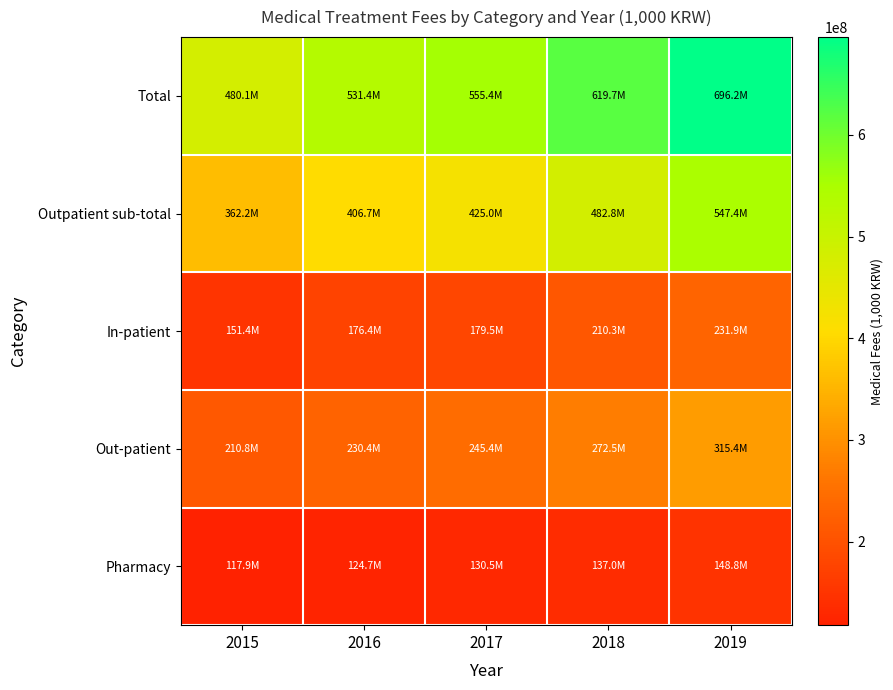

List the series in order of their peak value, highest first.

Total, Outpatient sub-total, Out-patient, In-patient, Pharmacy